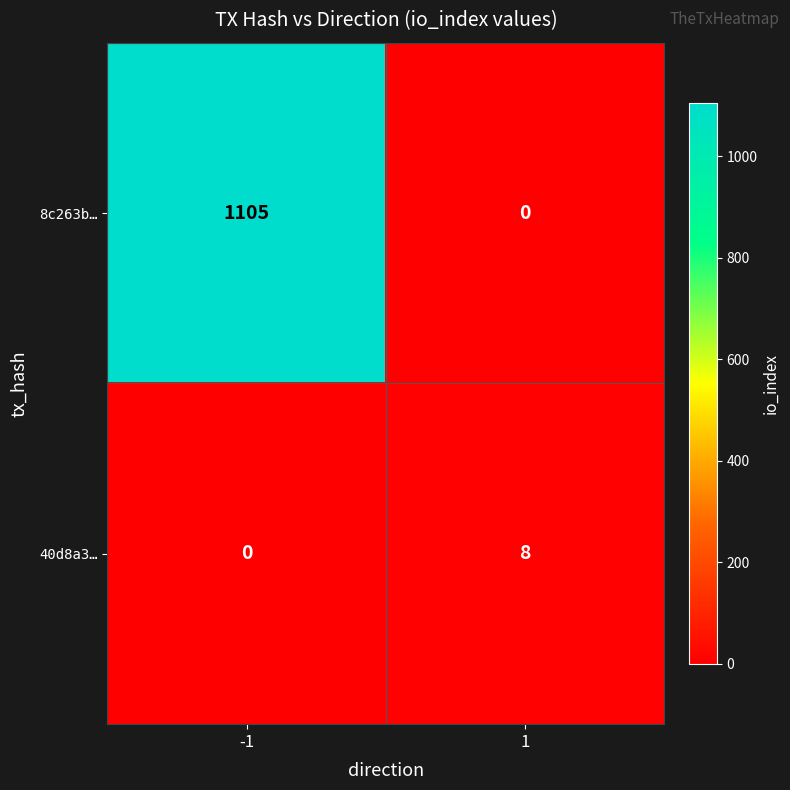

What is the sum of all 8c263b… values?

1105